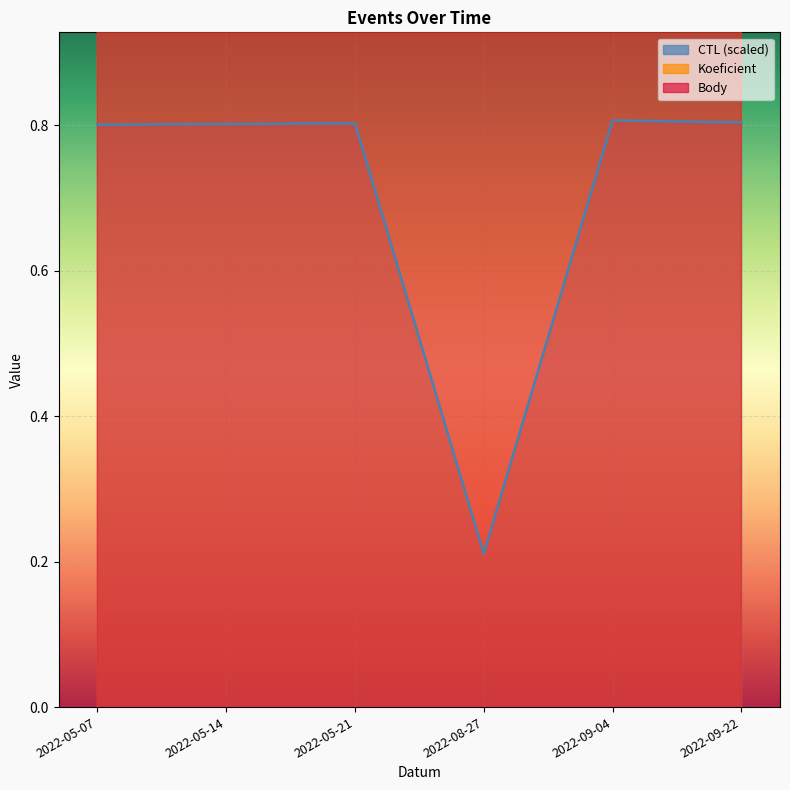

At which category is the sum across all series the highest?

2022-09-22